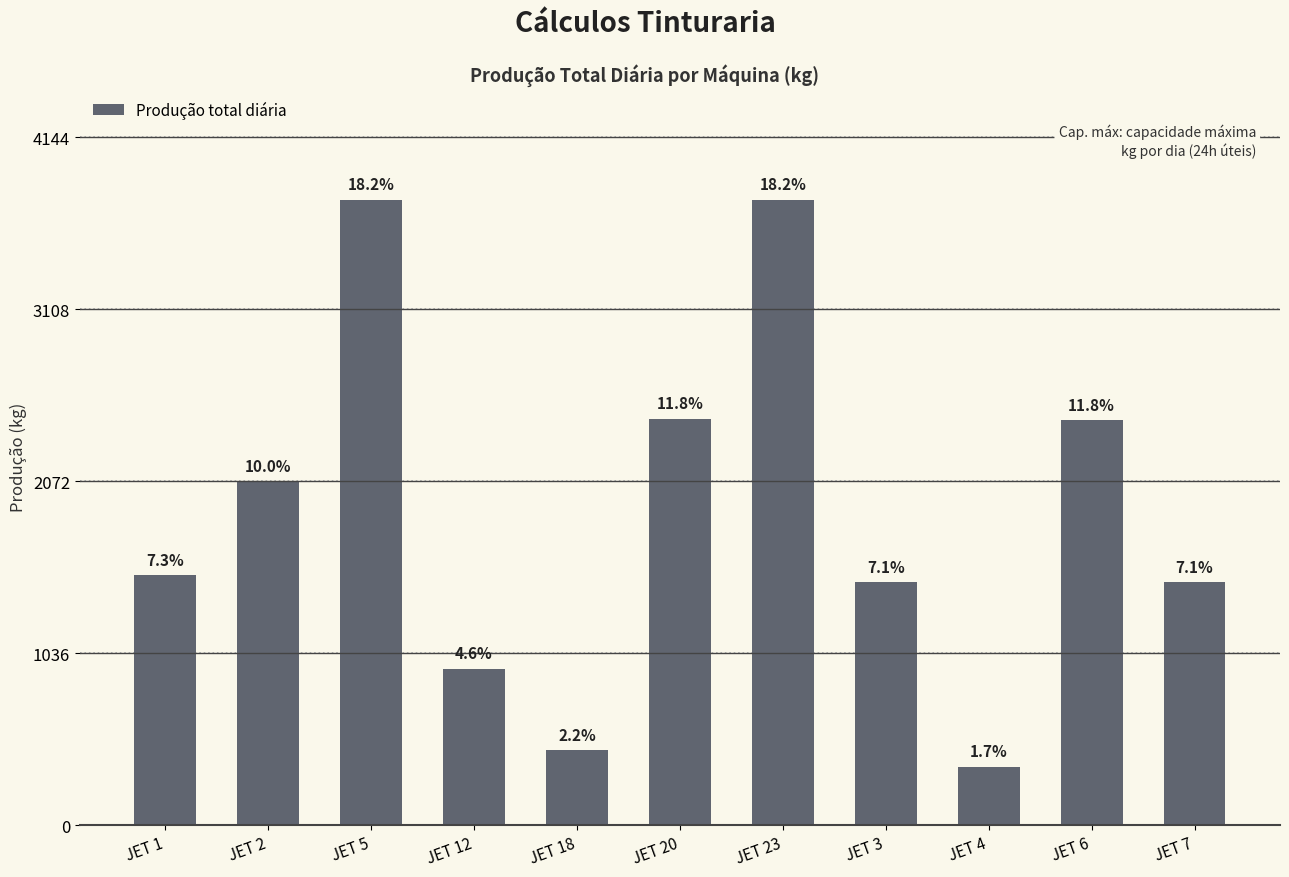

What is the label of the 4th bar from the right?

JET 3